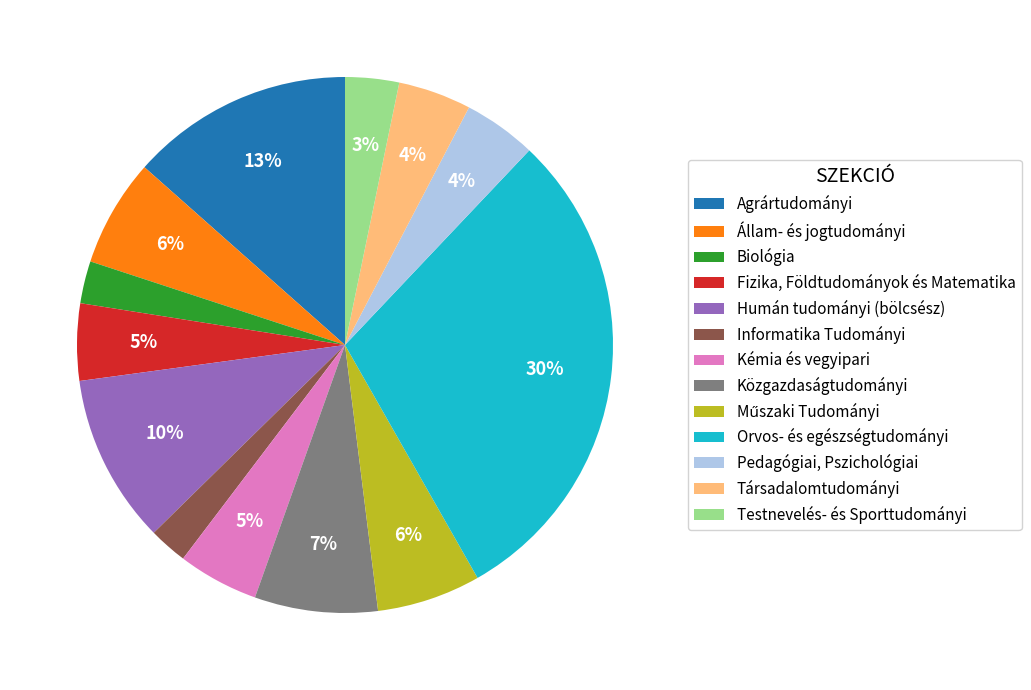

To the nearest percent, what is the average slice percentage?

8%